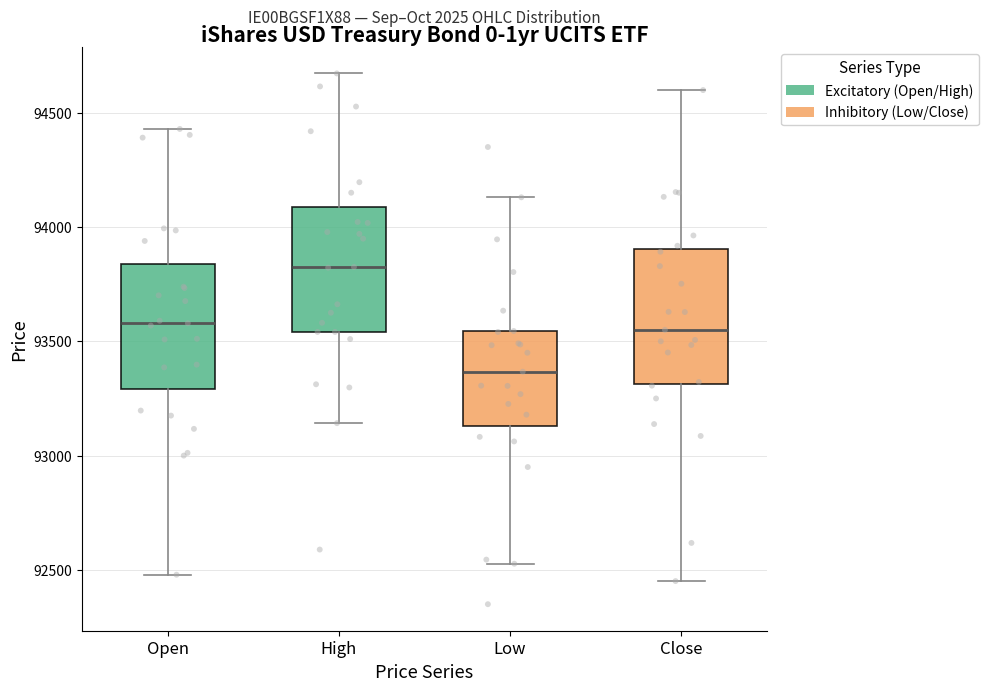

Where does the lower whisker of the box for High end on the y-axis? The values are not printed on the chart, so give them approximately, as read against the axis.

93150